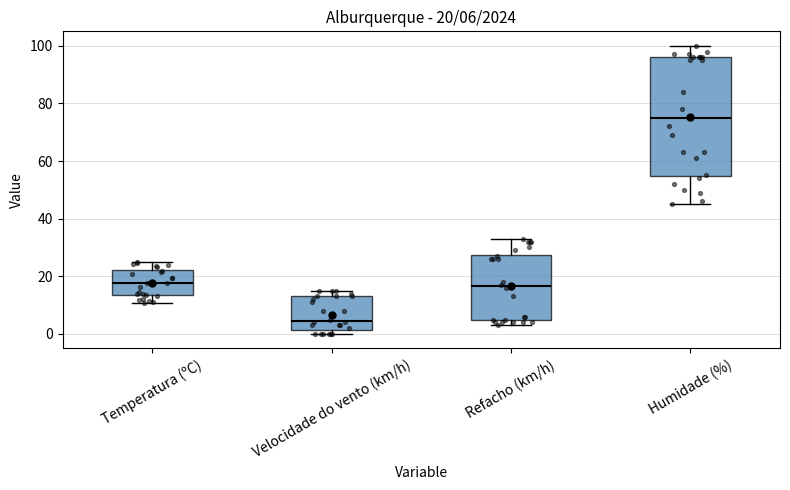

Which box has the lowest median line?

Velocidade do vento (km/h)